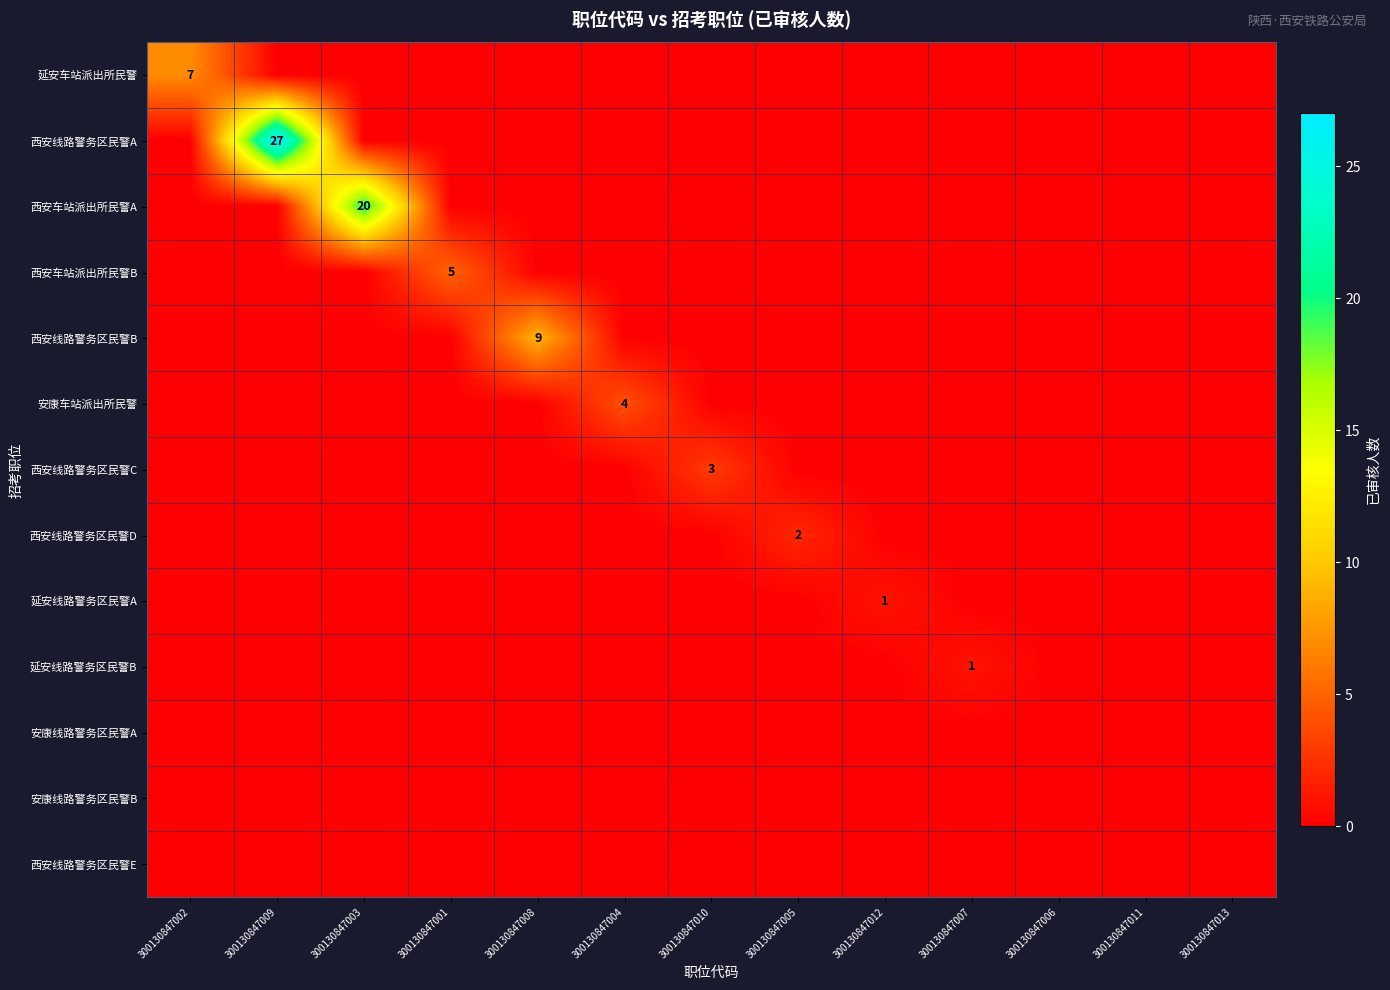

How many positive values does the 西安线路警务区民警D series have?

1